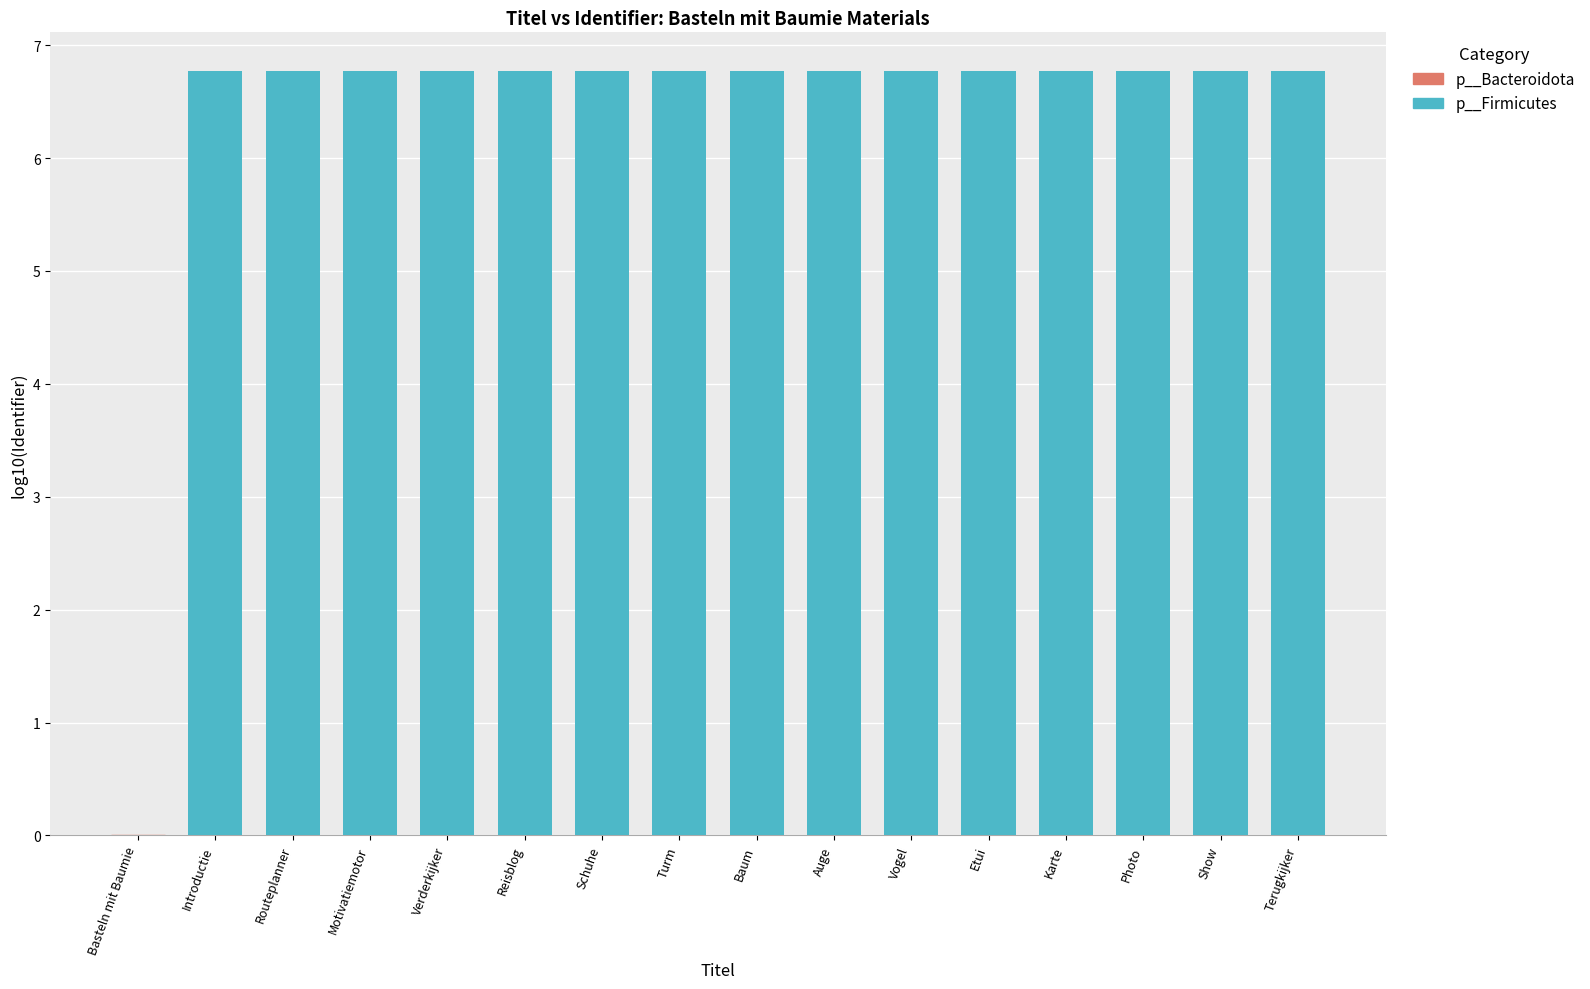

Count the number of values greater than 6.

15